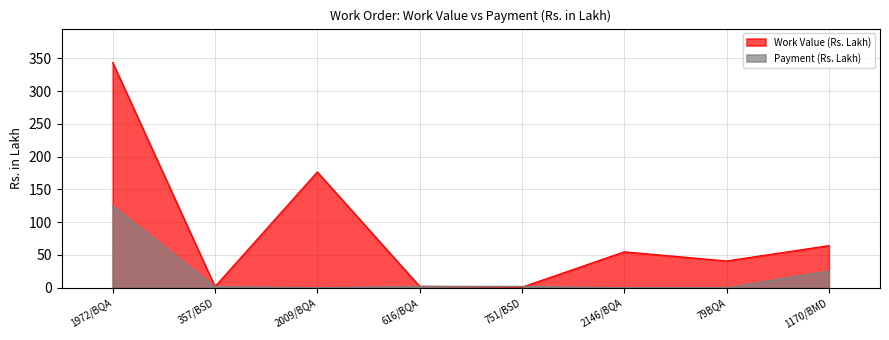

What is the label of the 6th point from the left?

2146/BQA